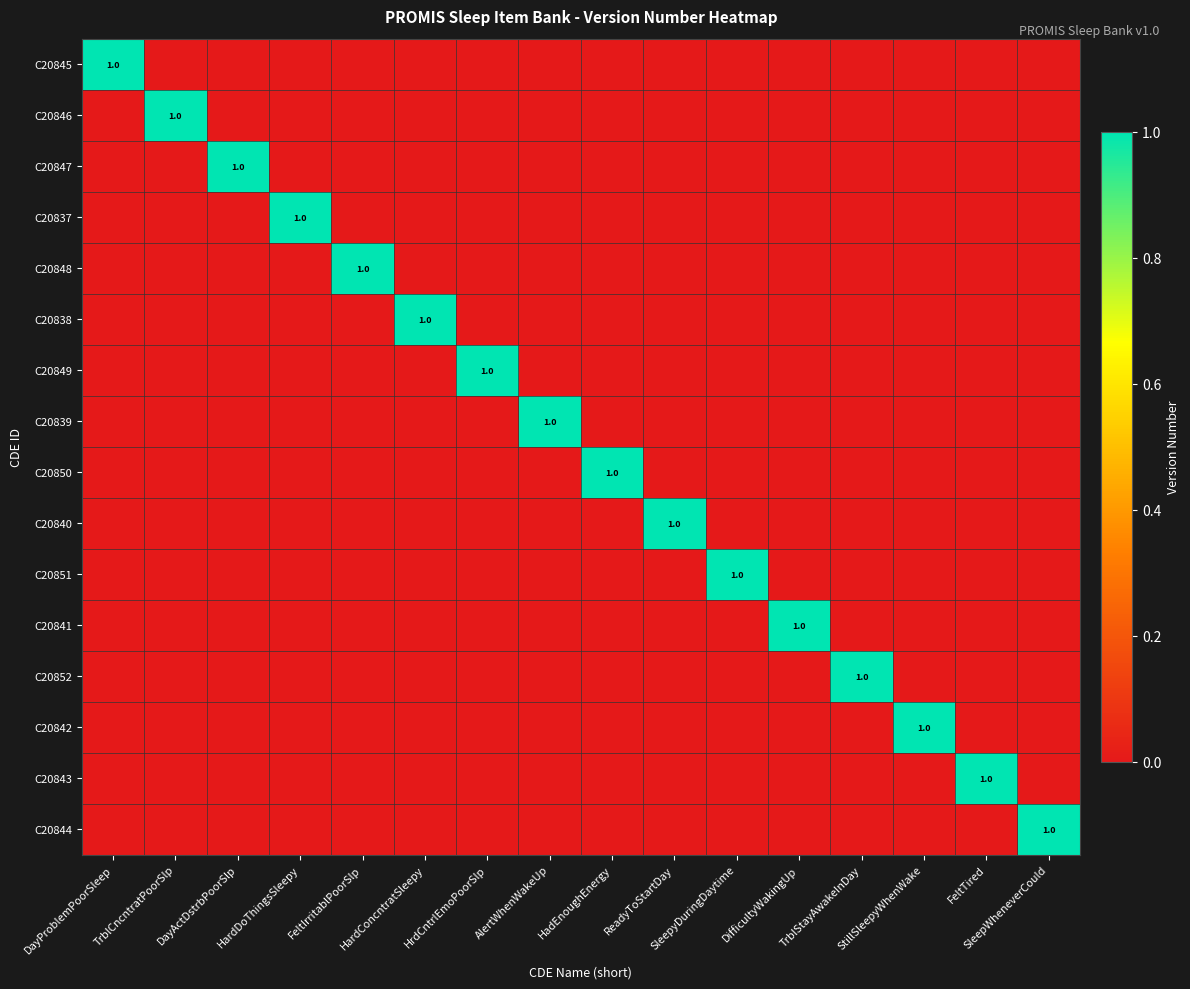

Which series changed the most between SleepyDuringDaytime and DifficultyWakingUp?

C20851